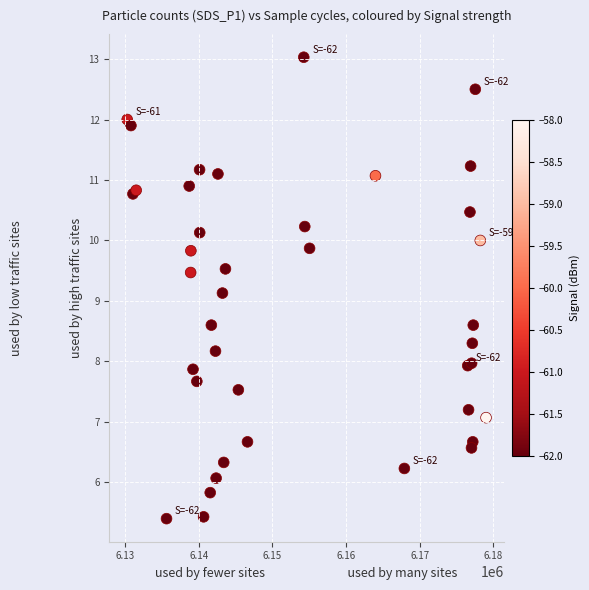

What Y value in the scatter plot is closest to 9?

9.1